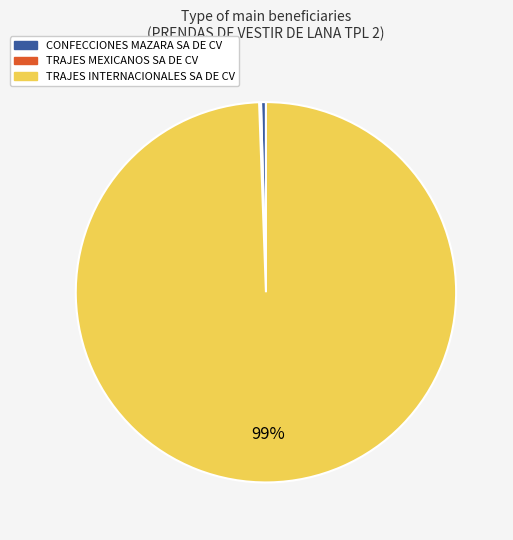

The TRAJES INTERNACIONALES SA DE CV slice represents 89% of the pie. True or false?

False